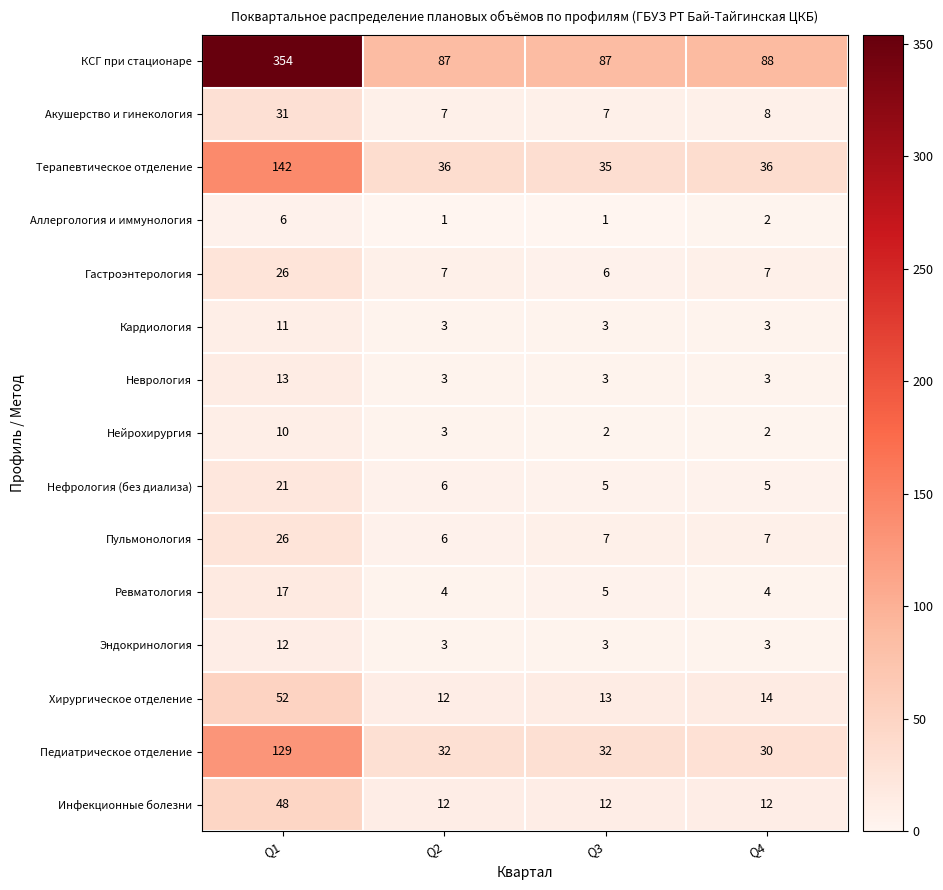

How many data points in Нейрохирургия are less than 3?

2